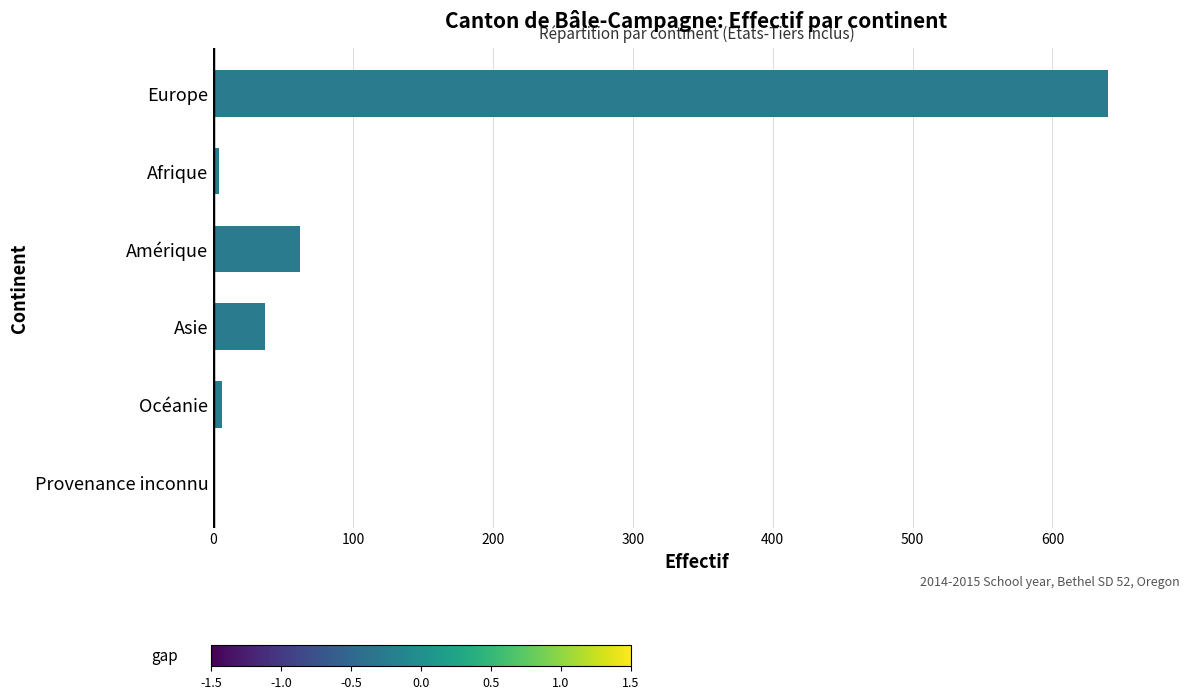

What is the change in value from Europe to Asie?

-603